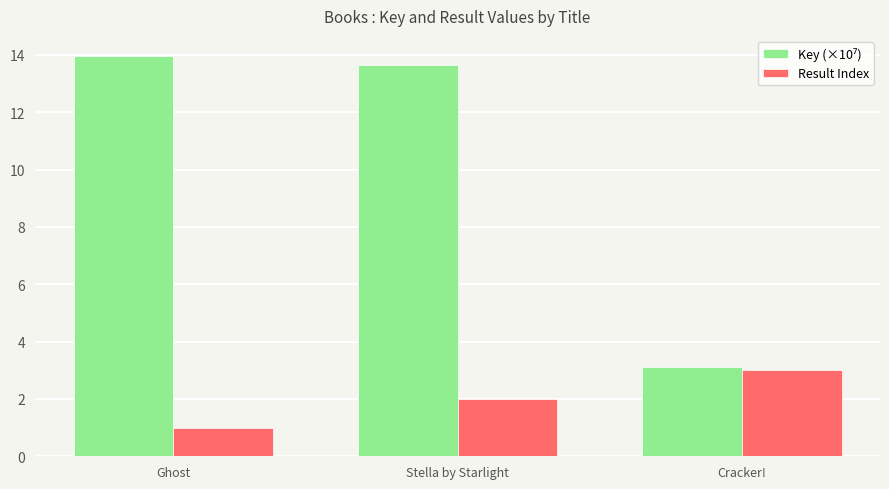

List the labels in order of Result Index value, smallest first.

Ghost, Stella by Starlight, Cracker!